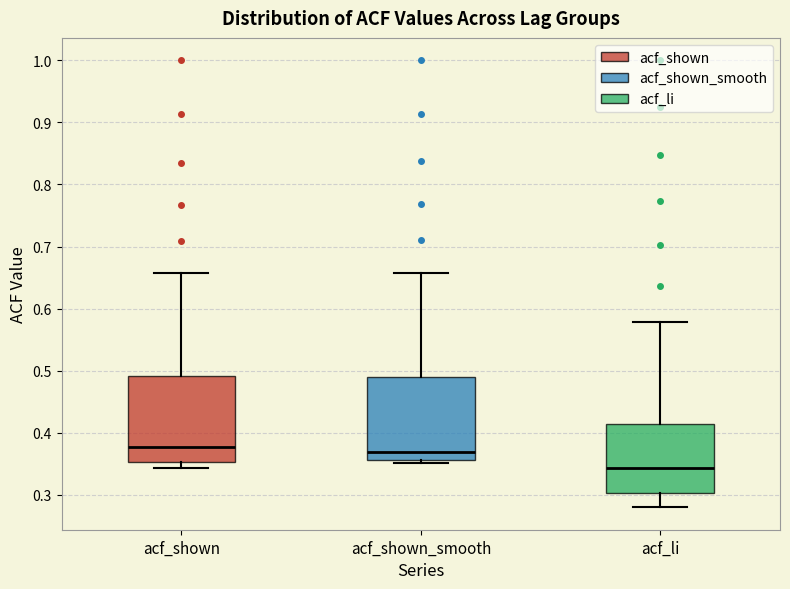

Where does the upper whisker of the box for acf_shown end on the y-axis? The values are not printed on the chart, so give them approximately, as read against the axis.

0.66